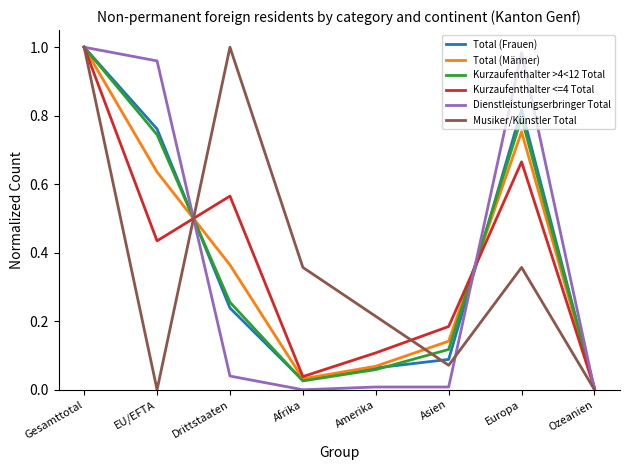

Is the value of Total (Männer) at Amerika greater than the value of Dienstleistungserbringer Total at Europa?

No